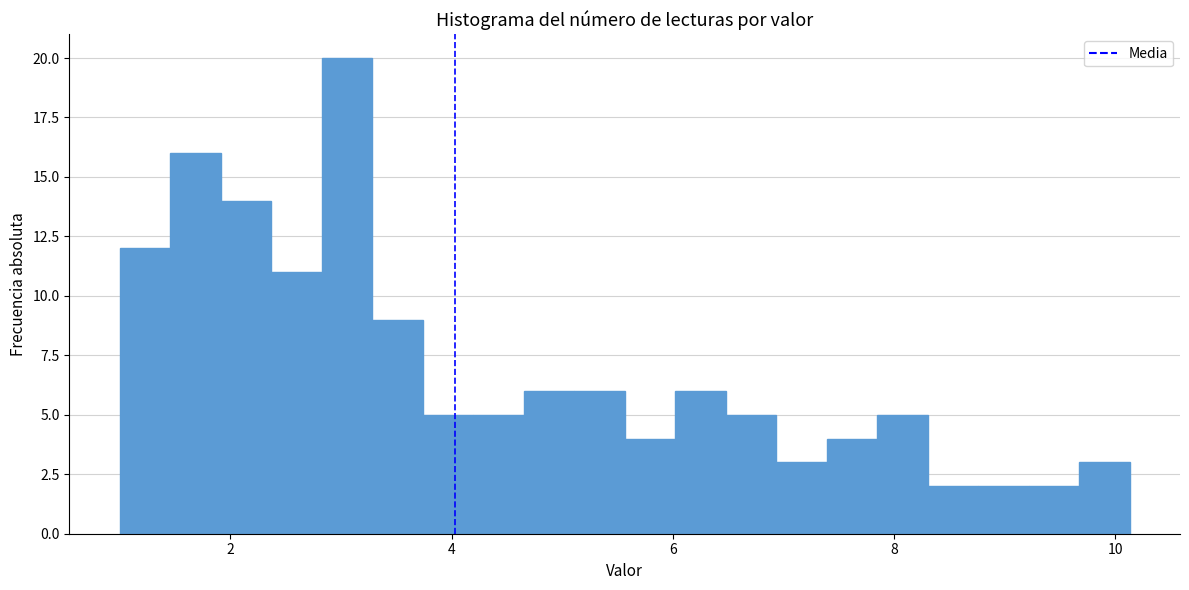

Around what value on the x-axis is the tallest bar? Give the approximate position of its centre, as read against the axis.

3.0